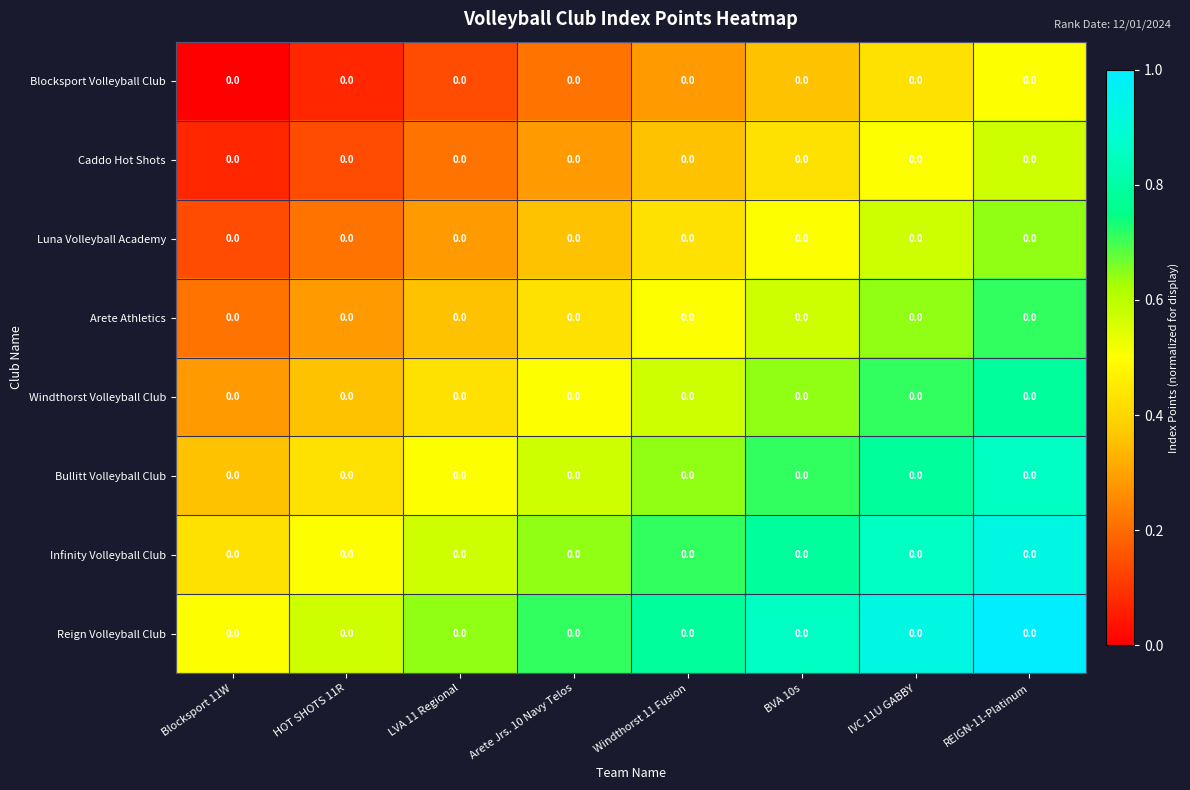

Which series has the largest total across all categories?

Reign Volleyball Club